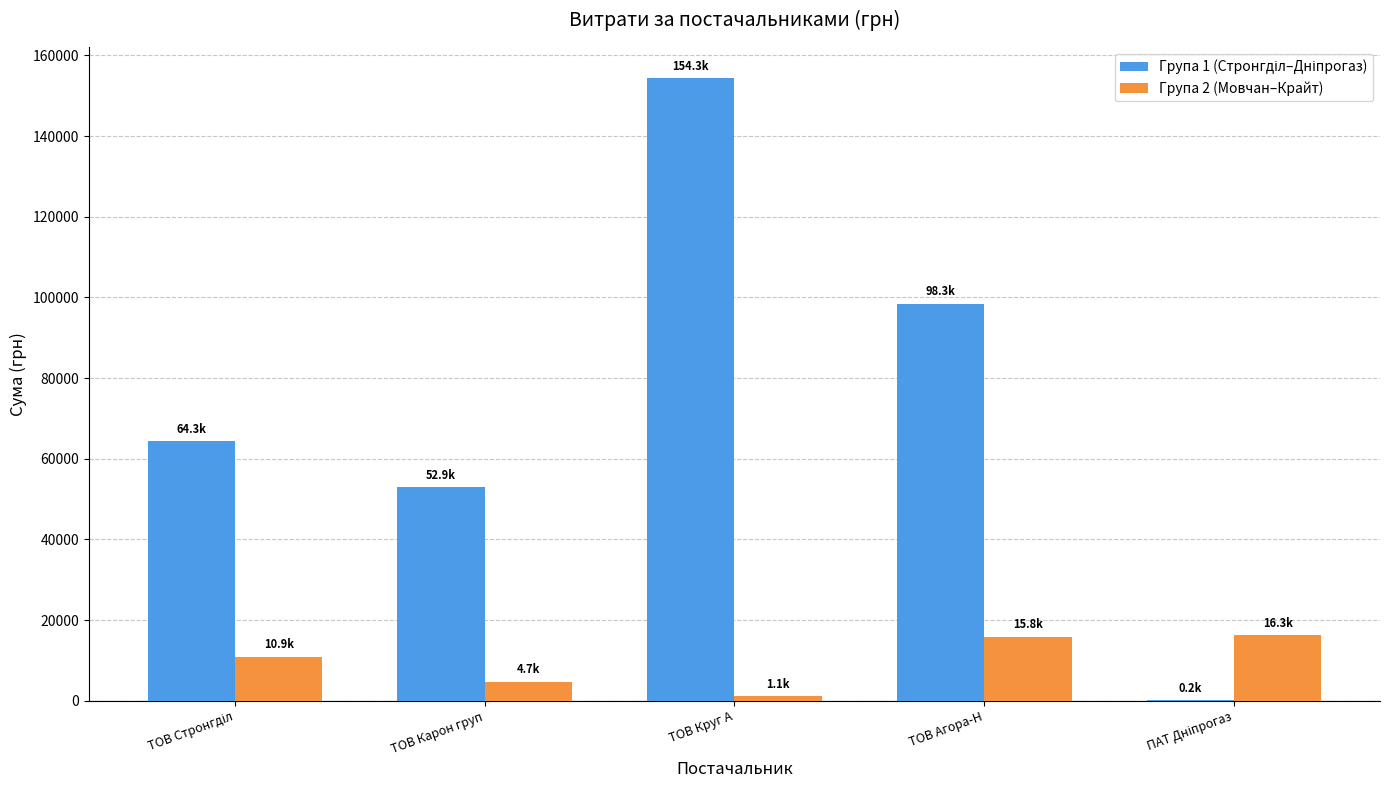

Is it true that Група 2 (Мовчан–Крайт) equals 6549.1 at ТОВ Агора-Н?

False